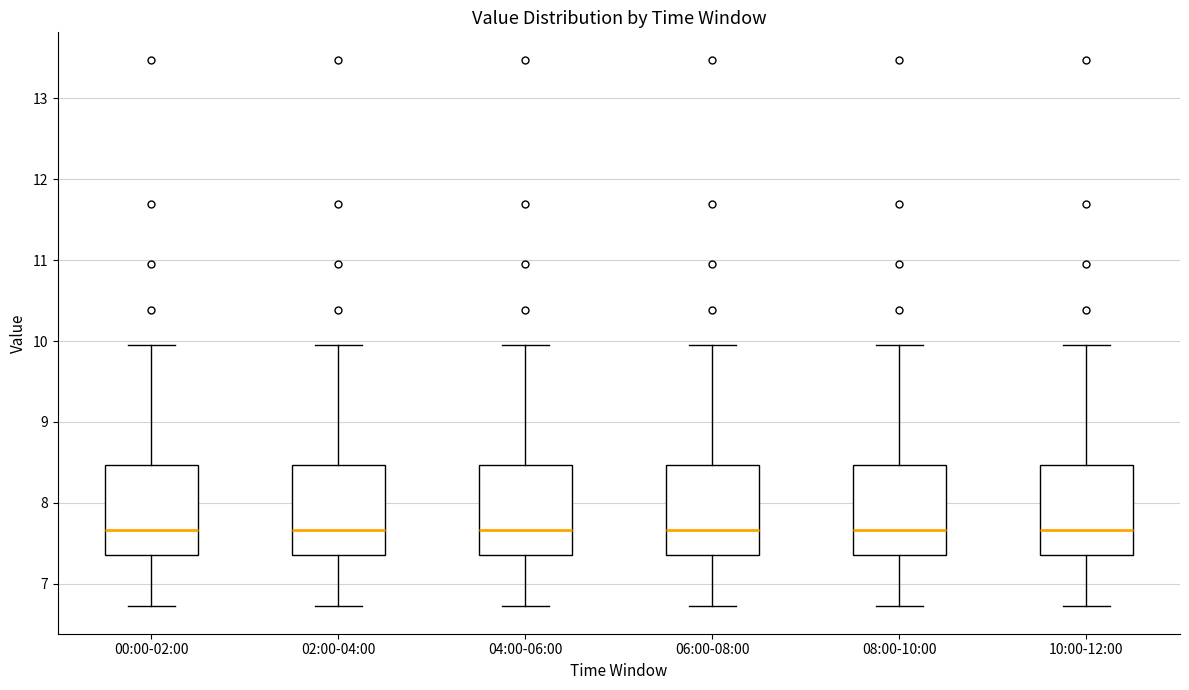

Where does the median line of the box for 08:00-10:00 sit on the y-axis? The values are not printed on the chart, so give them approximately, as read against the axis.

7.7